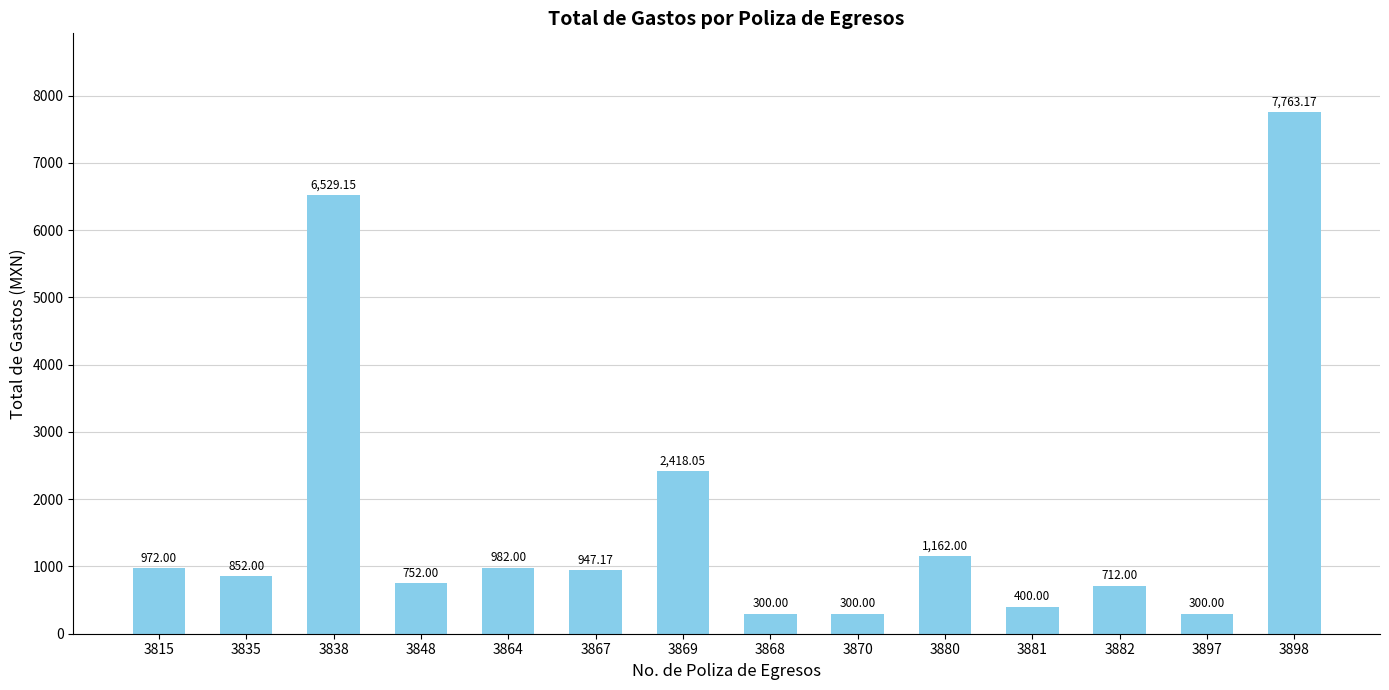

What is the ratio of the value at 3881 to the value at 3882?

0.6